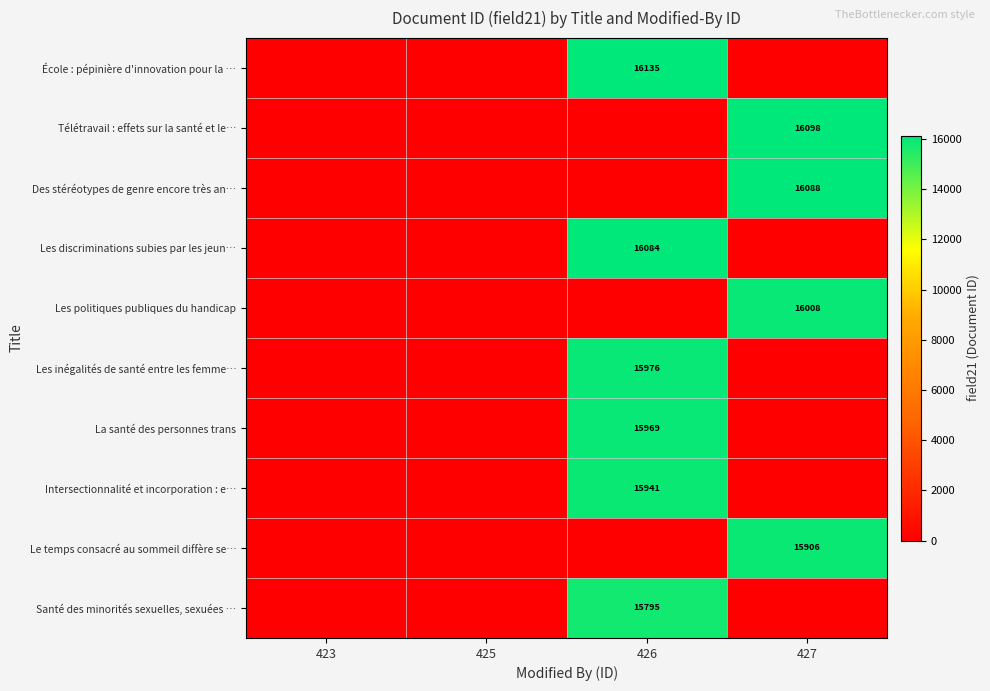

What is the spread (max minus min) of values at 427?

16098